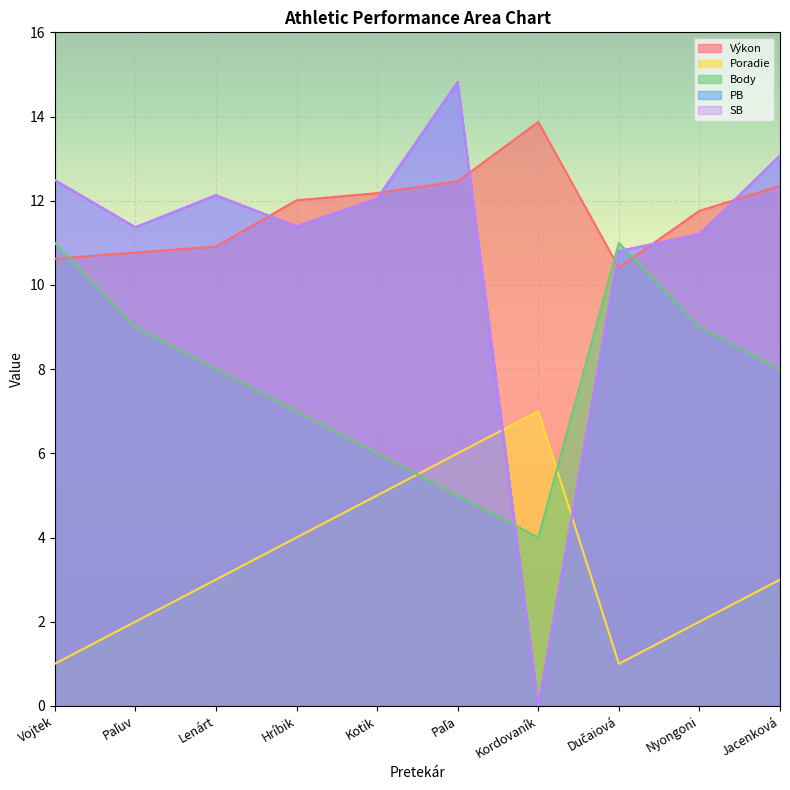

Is the value of Poradie at Lenárt greater than the value of SB at Hríbik?

No